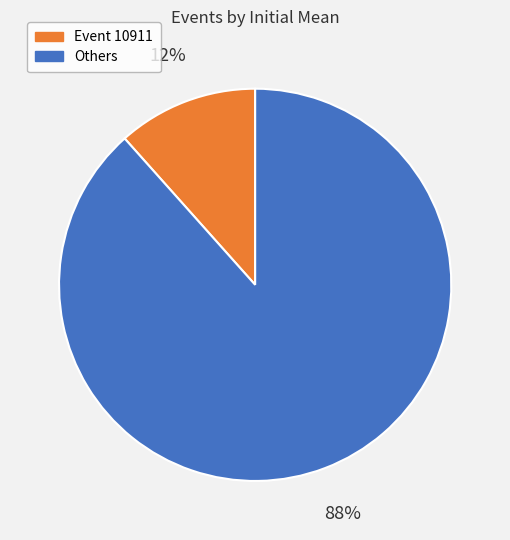

To the nearest percent, what is the average slice percentage?

50%